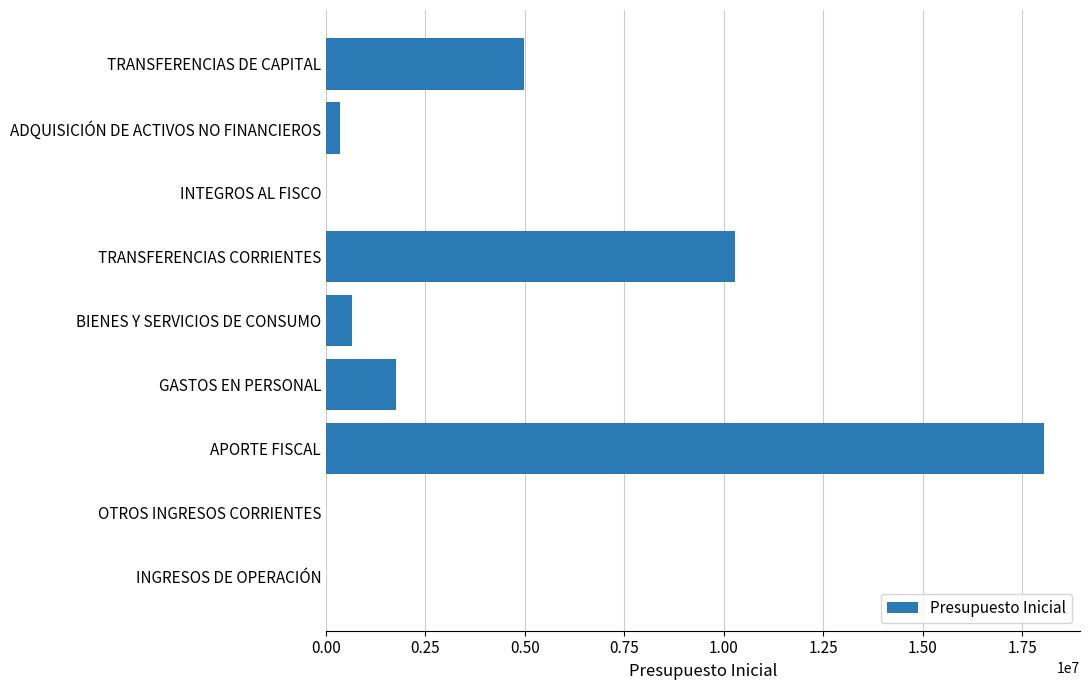

Reading top to bottom, extract all data points from this chart.

TRANSFERENCIAS DE CAPITAL=4973770	ADQUISICIÓN DE ACTIVOS NO FINANCIEROS=362833	INTEGROS AL FISCO=0	TRANSFERENCIAS CORRIENTES=10285174	BIENES Y SERVICIOS DE CONSUMO=662173	GASTOS EN PERSONAL=1761790	APORTE FISCAL=18045740	OTROS INGRESOS CORRIENTES=0	INGRESOS DE OPERACIÓN=0